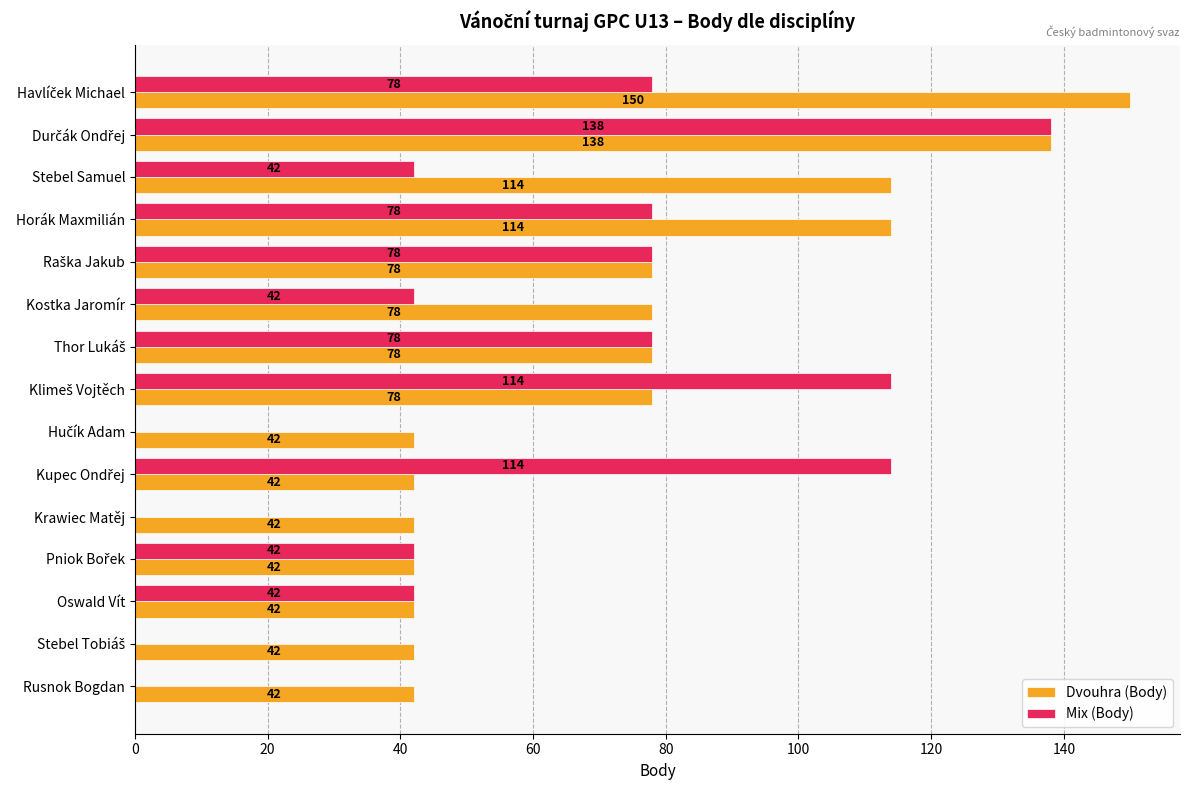

What is the sum of the Mix (Body) values at Kostka Jaromír and Krawiec Matěj?

42